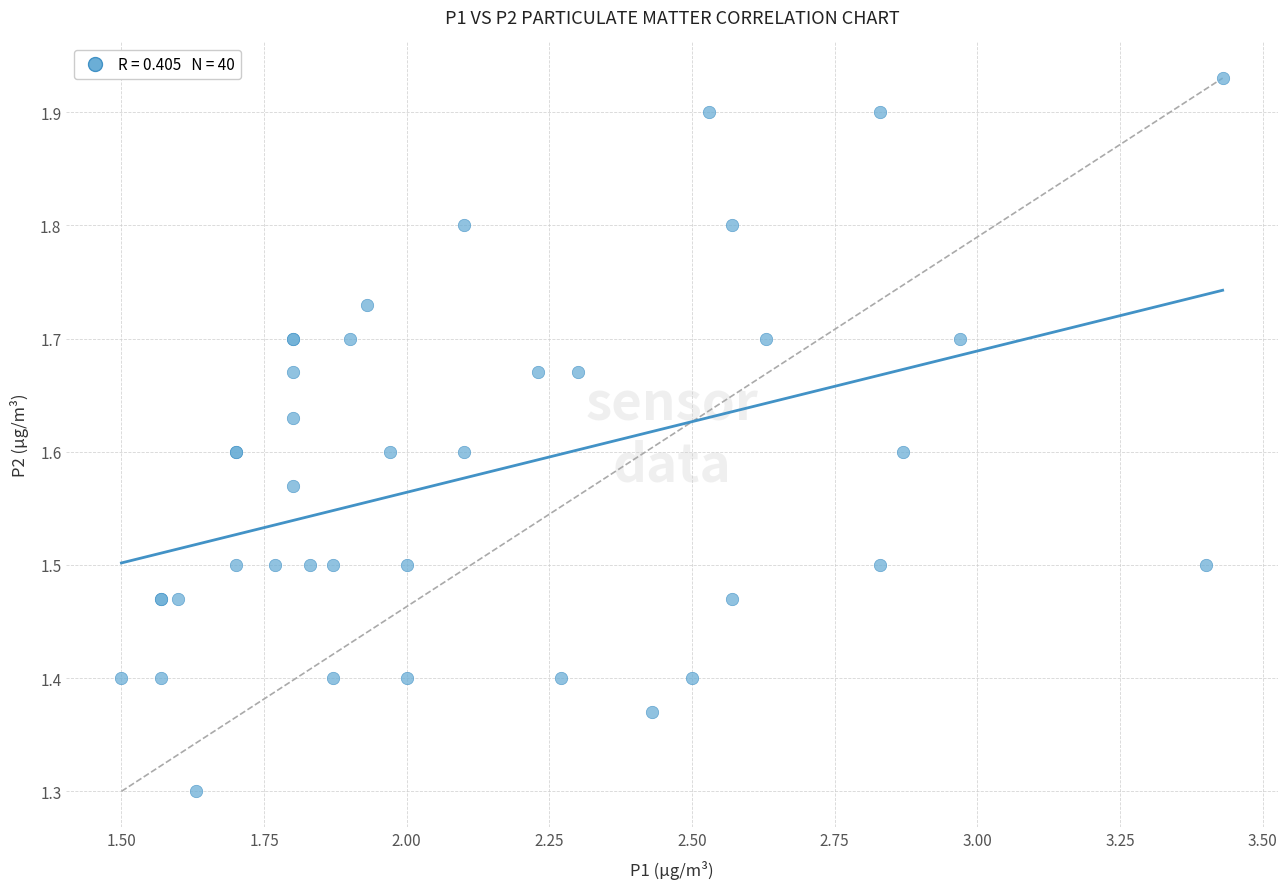

What Y value in the scatter plot is closest to 1?

1.3